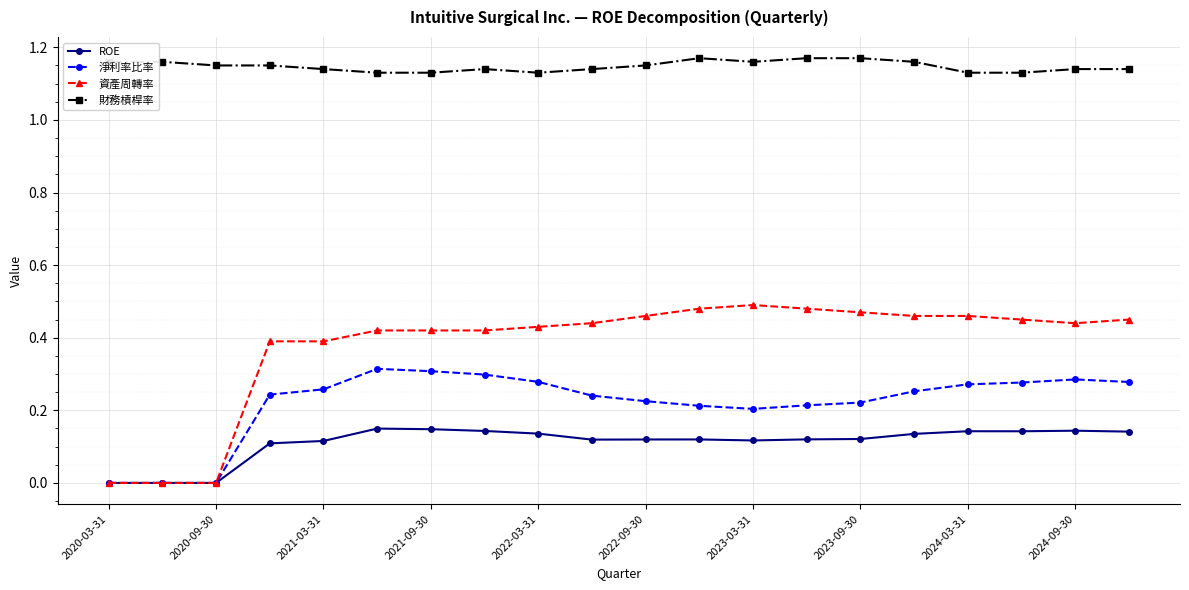

True or false: ROE has more than 1 points higher than both neighbors.

True